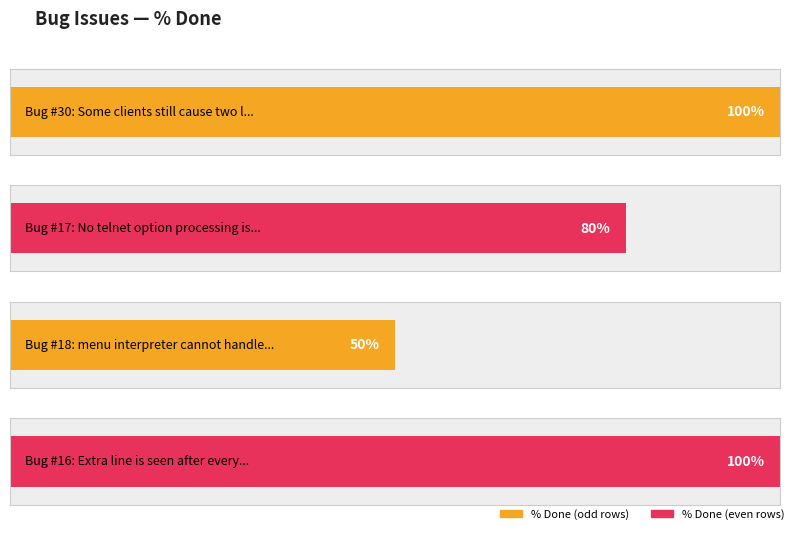

True or false: the data shows 5 at 100% Done (Bug #16).

False